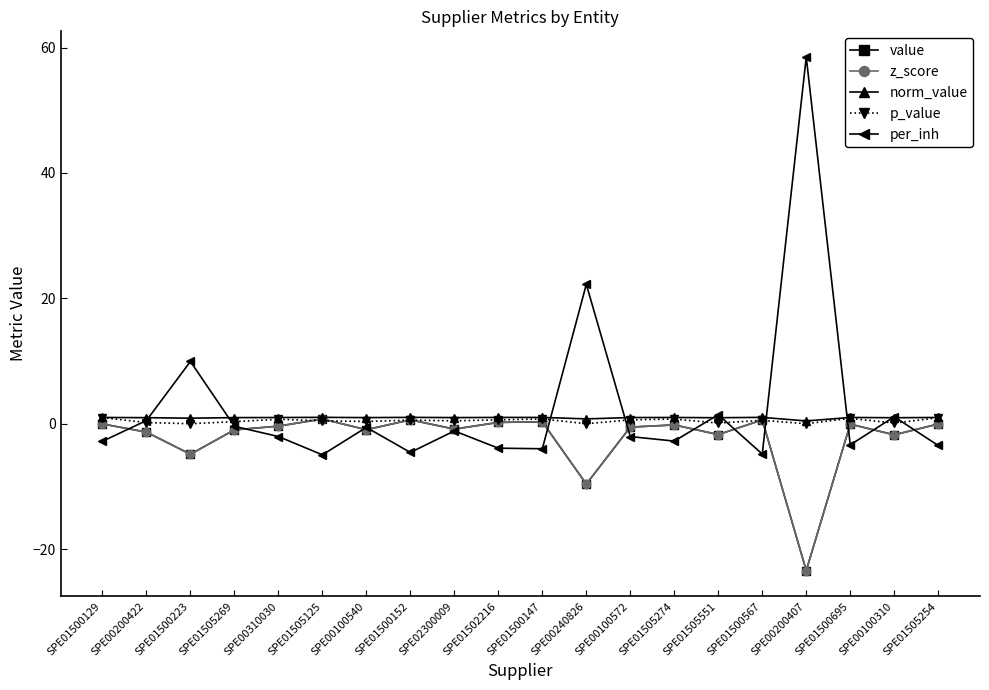

Is this an area chart (filled region under the line)?

No